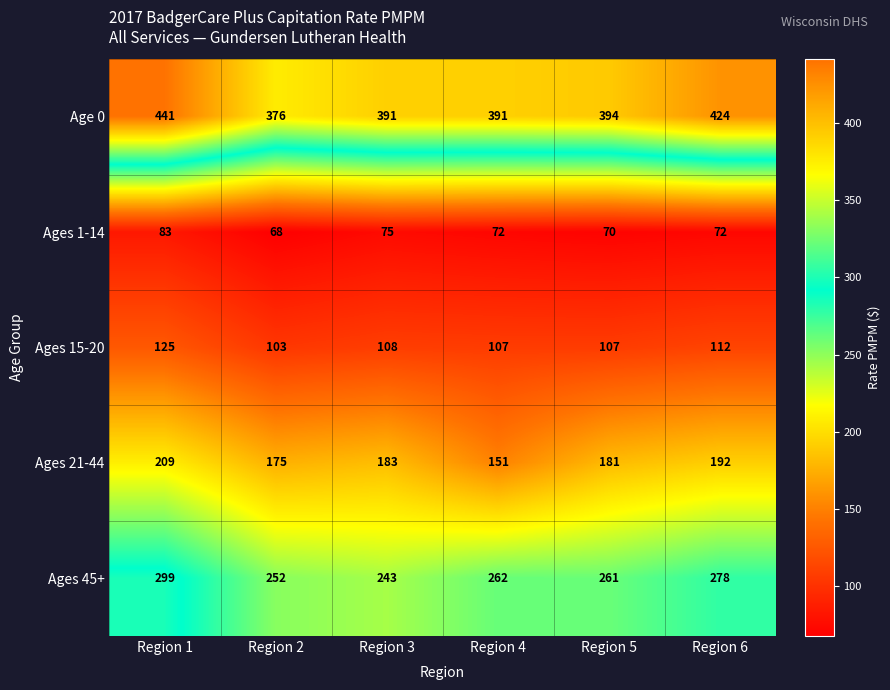

What is the spread (max minus min) of values at Region 4?

319